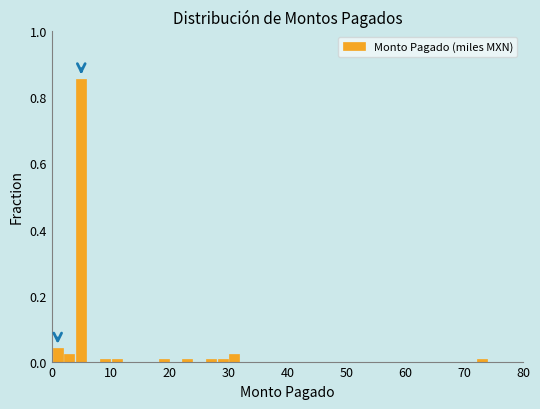

Read against the x-axis, roughly where is the centre of the tallest bar?

5